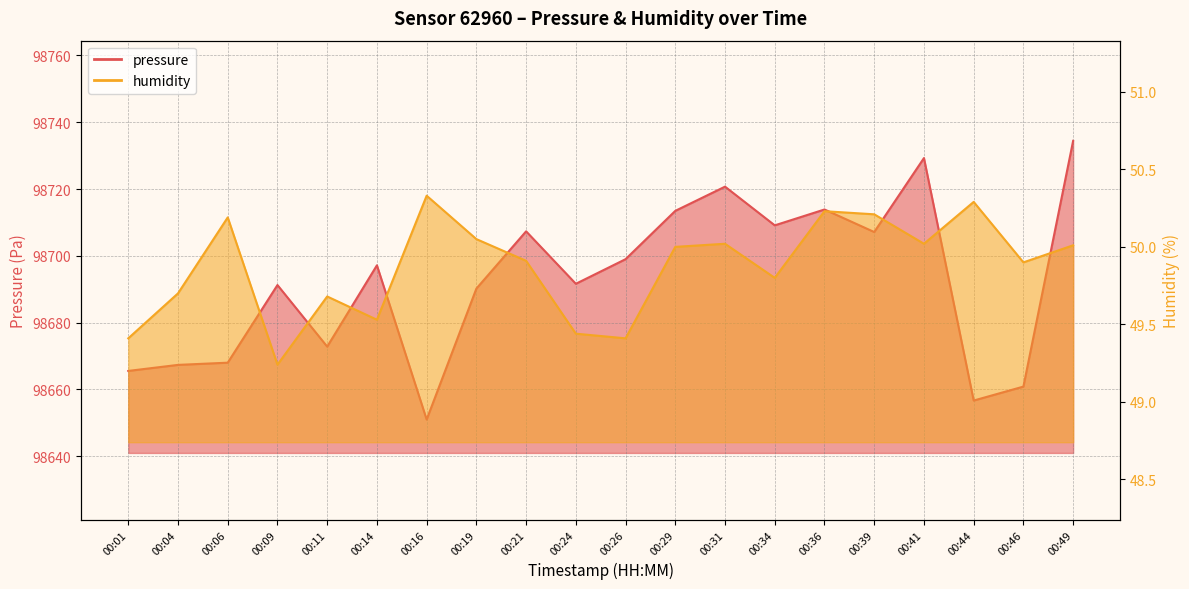

Is the value of pressure at 00:11 greater than the value of humidity at 00:21?

Yes